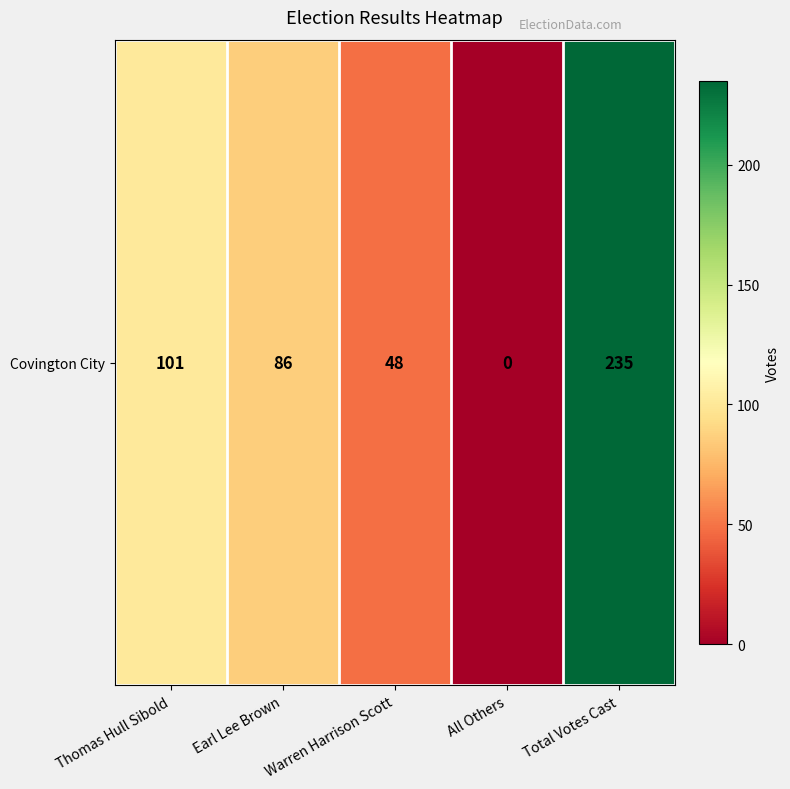

How many series are shown in this chart?

1